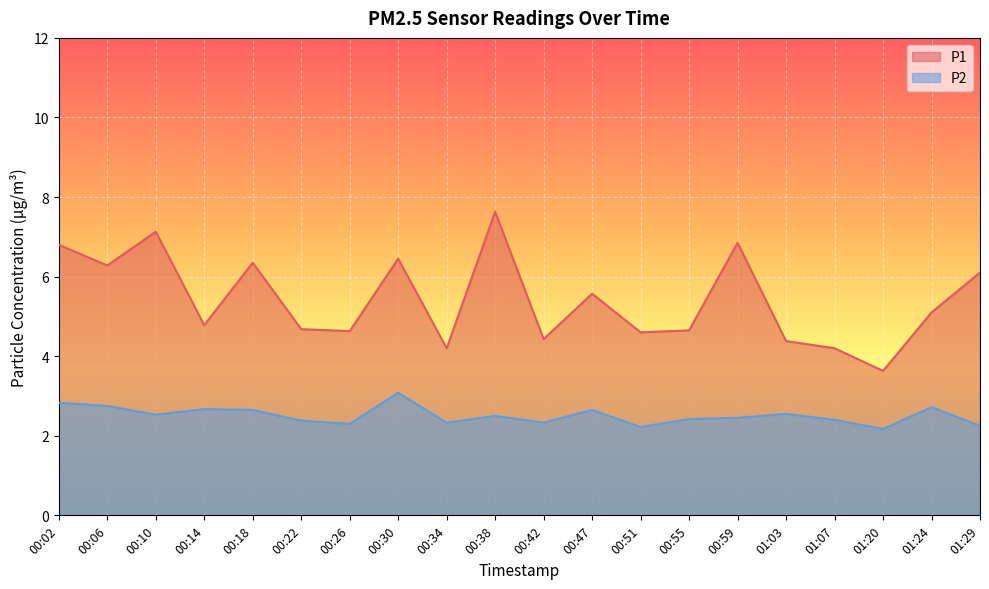

Reading left to right, list all the values displayed in this chart.

P1: 6.8	6.3	7.1	4.8	6.3	4.7	4.6	6.5	4.2	7.6	4.4	5.6	4.6	4.7	6.8	4.4	4.2	3.6	5.1	6.1
P2: 2.8	2.8	2.5	2.7	2.6	2.4	2.3	3.1	2.3	2.5	2.3	2.6	2.2	2.4	2.5	2.5	2.4	2.2	2.7	2.2